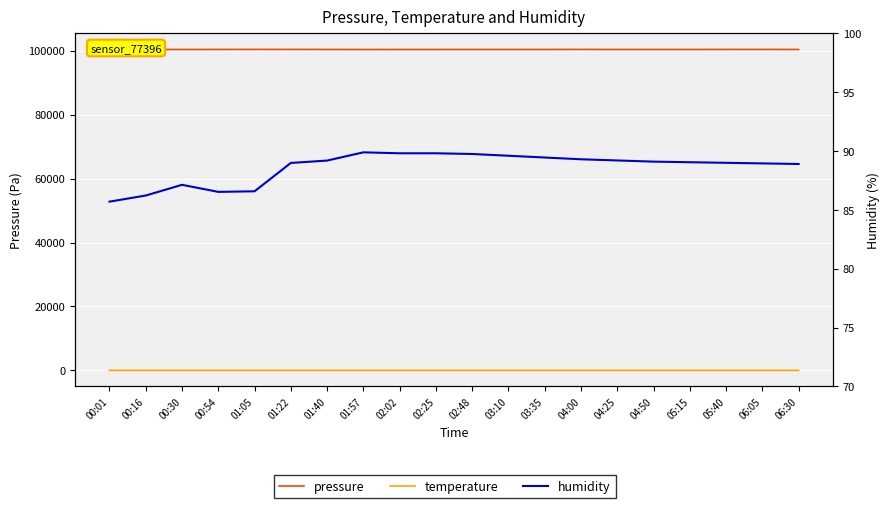

True or false: pressure has a value of 100368.0 at 04:50.

True